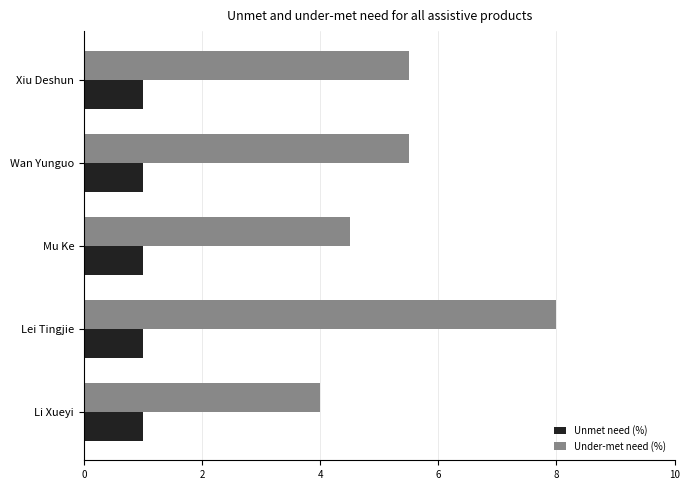

Which series changed the most between Wan Yunguo and Lei Tingjie?

Under-met need (%)